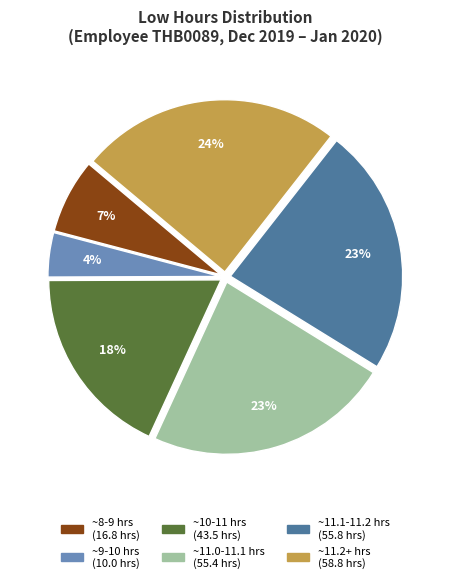

How many slices are in this pie chart?

6